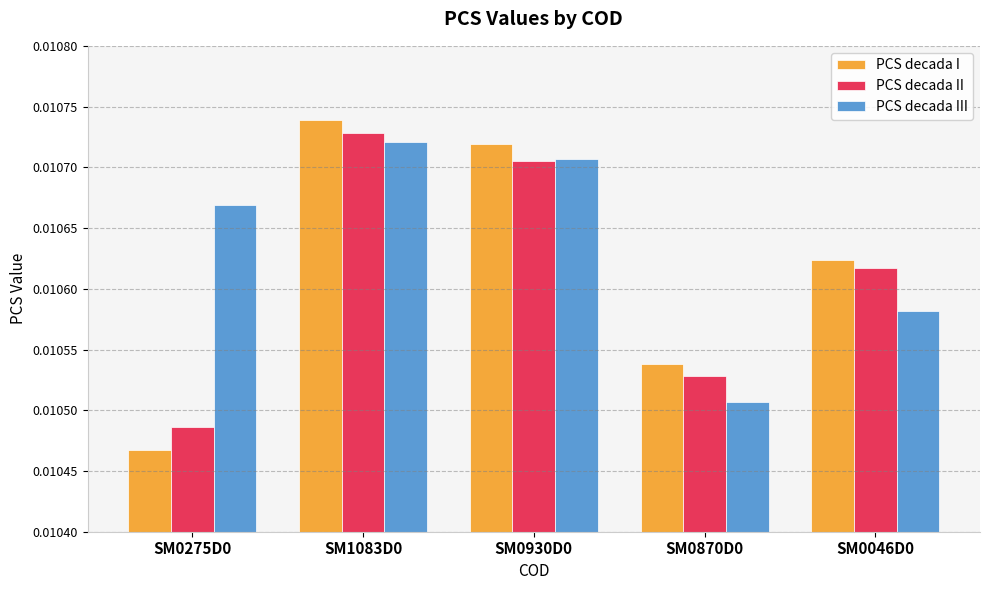

At SM0275D0, list the series in order from largest to smallest.

PCS decada III, PCS decada II, PCS decada I